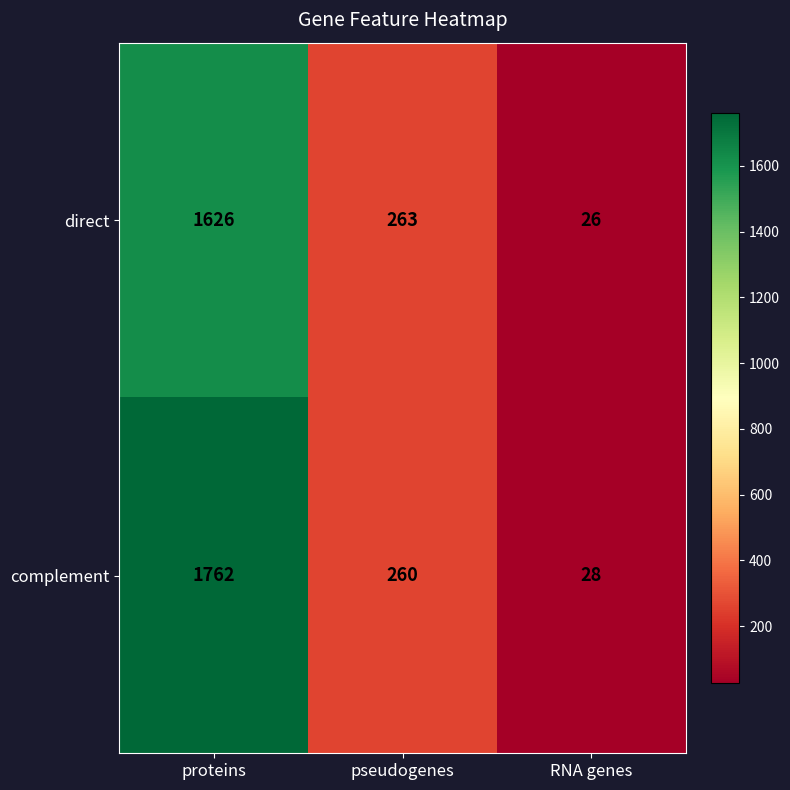

How many series are shown in this chart?

2